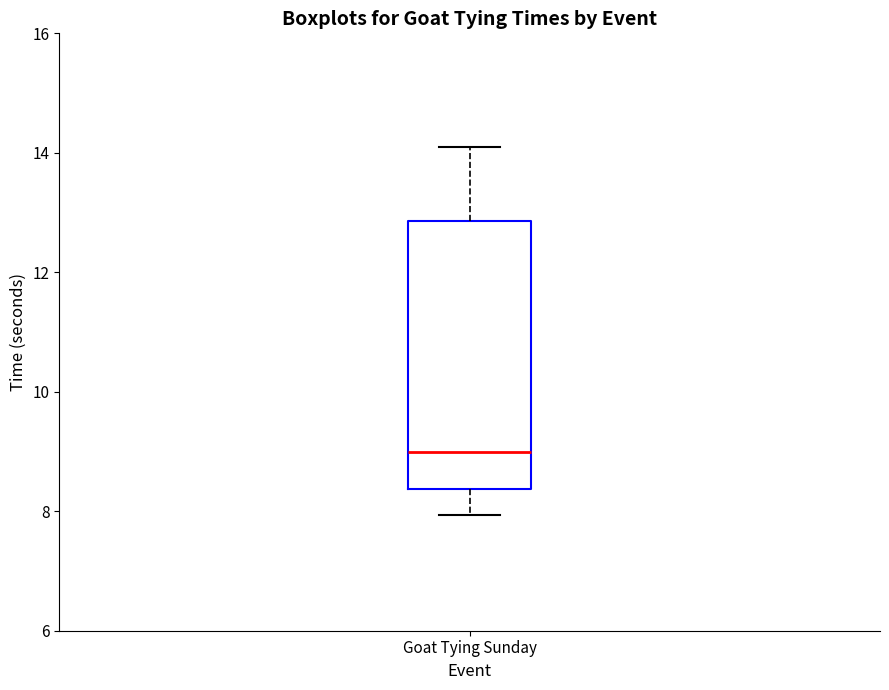

Read this box plot against the y-axis: the position of the median line, the range covered by the box, and the ends of both whiskers. The values are not printed on the chart, so give them approximately, as read against the axis.

median 9.0, box 8.4 to 12.8, whiskers 8.0 to 14.2